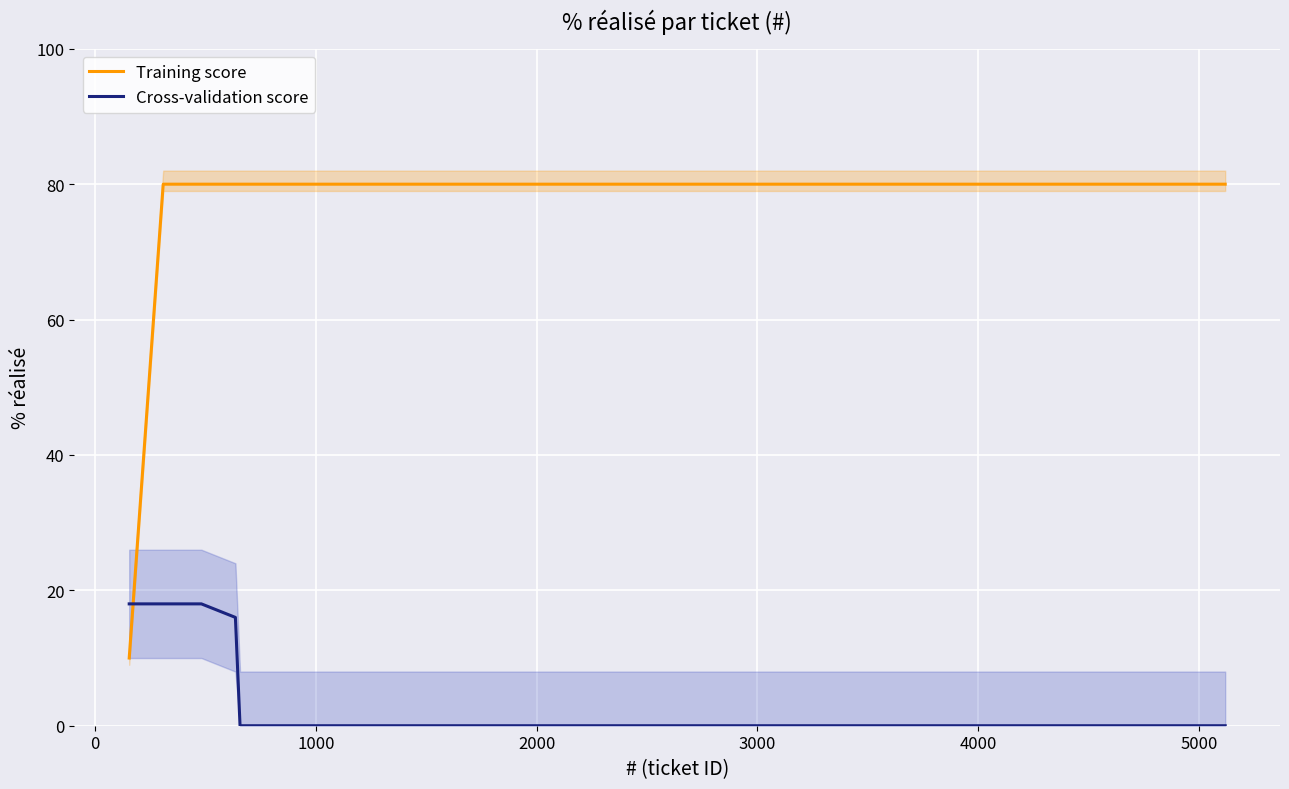

How many lines are shown in the chart?

2